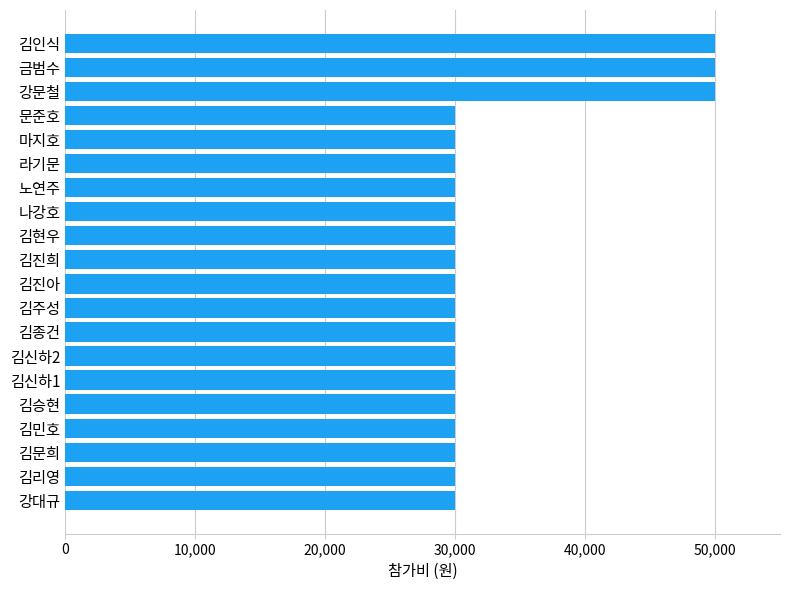

What is the sum of the values at 김주성 and 김승현?

60000